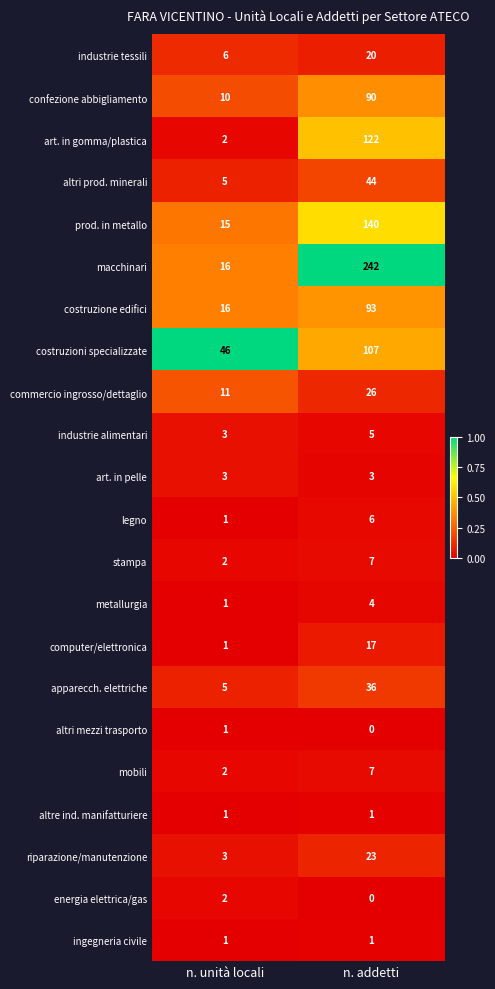

At which category does the chart reach its peak across all series?

n. addetti